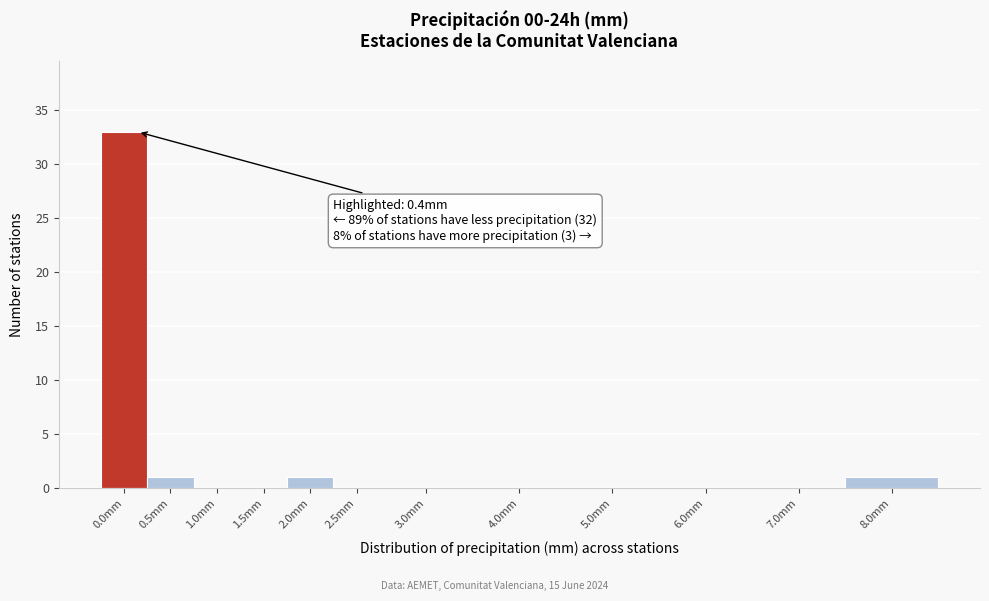

Reading left to right, list all the values displayed in this chart.

0.0mm=33	0.5mm=1	1.0mm=0	1.5mm=0	2.0mm=1	2.5mm=0	3.0mm=0	4.0mm=0	5.0mm=0	6.0mm=0	7.0mm=0	8.0mm=1